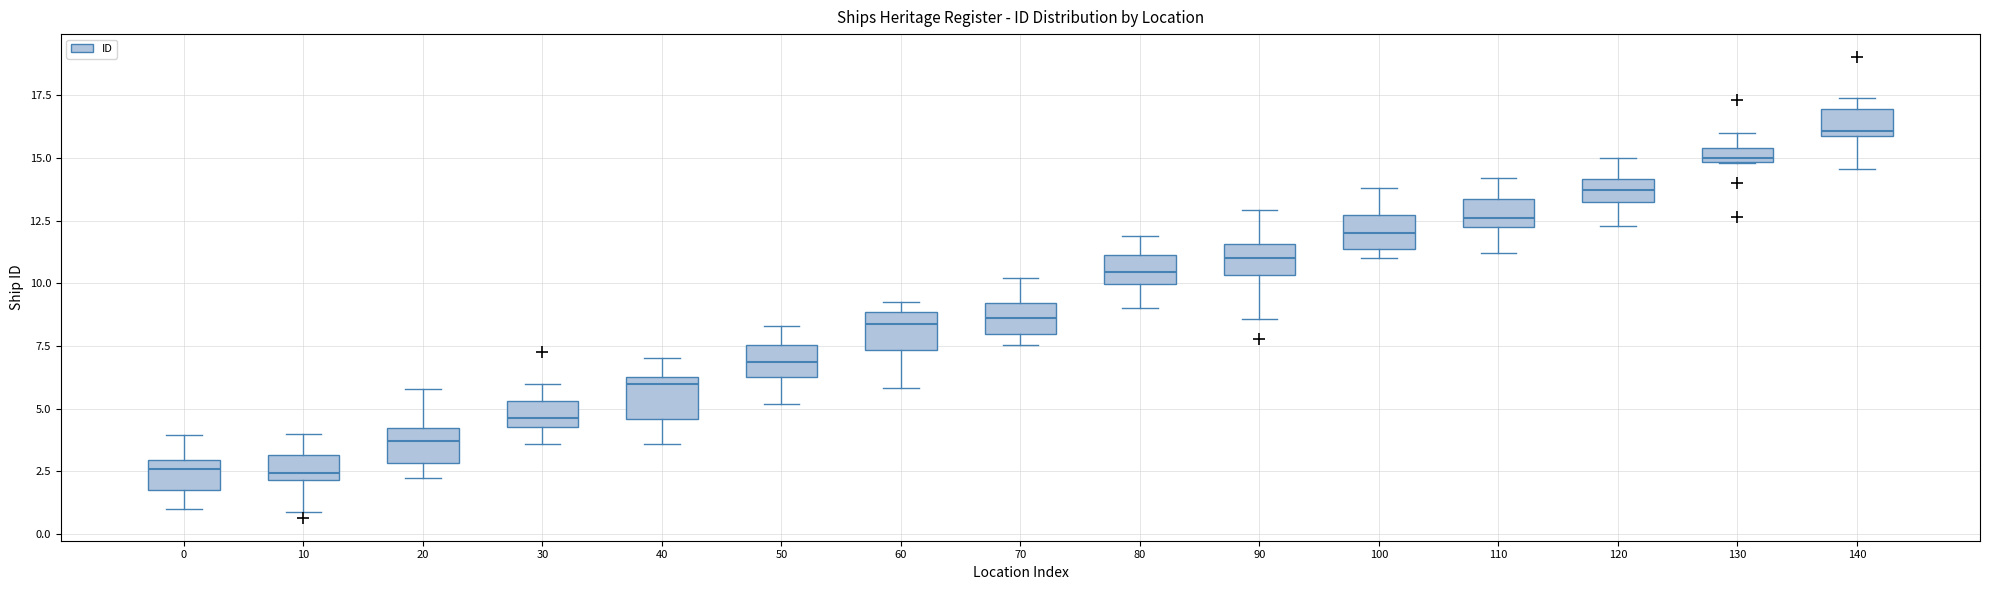

Where does the lower whisker of the box at x = 30 end on the y-axis? The values are not printed on the chart, so give them approximately, as read against the axis.

3.5